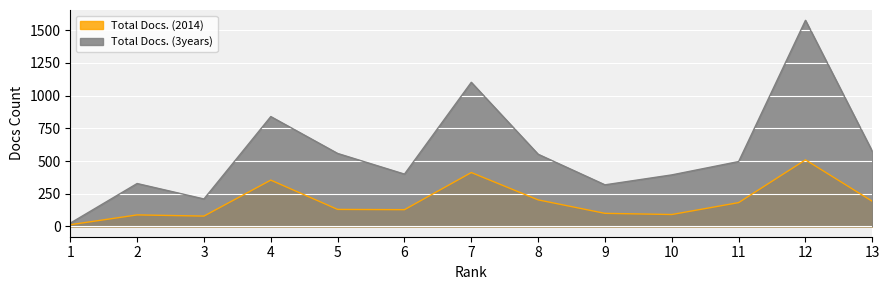

What are all the series names shown in the legend?

Total Docs. (2014), Total Docs. (3years)